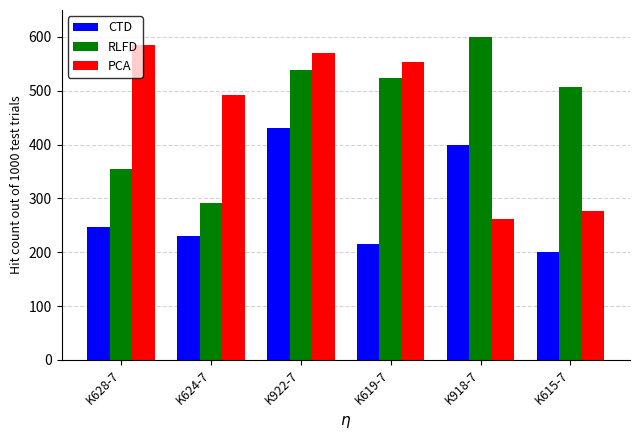

Rank the series by their maximum value, from highest to lowest.

RLFD, PCA, CTD